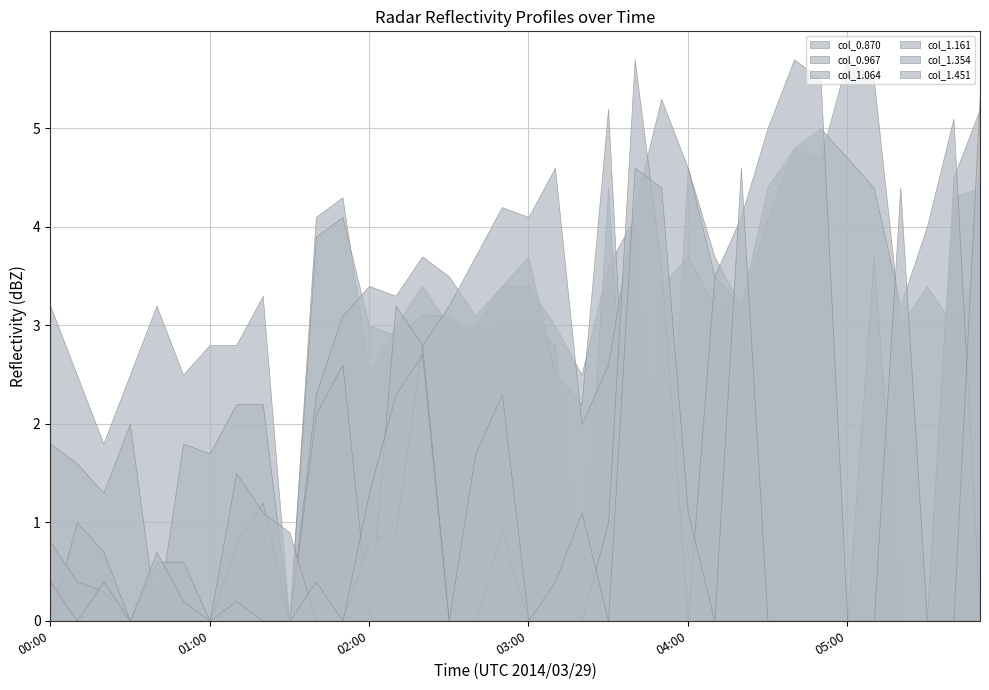

Reading right to left, what are all the values shown in this chart?

col_0.870: 05:50=3.6	05:40=3.0	05:30=3.4	05:20=3.0	05:10=5.5	05:00=5.7	04:50=4.7	04:40=4.8	04:30=4.1	04:20=3.2	04:10=3.7	04:00=4.6	03:50=0.0	03:40=4.1	03:30=3.6	03:20=2.5	03:10=3.0	03:00=3.4	02:50=3.4	02:40=3.0	02:30=3.0	02:20=3.4	02:10=3.0	02:00=2.5	01:50=4.3	01:40=4.1	01:30=0.0	01:20=3.3	01:10=2.8	01:00=2.8	00:50=2.5	00:40=3.2	00:30=2.5	00:20=1.8	00:10=2.5	00:00=3.2
col_0.967: 05:50=4.4	05:40=4.3	05:30=0.0	05:20=0.0	05:10=0.0	05:00=0.0	04:50=0.0	04:40=0.0	04:30=0.0	04:20=0.0	04:10=3.4	04:00=0.0	03:50=0.0	03:40=0.0	03:30=4.4	03:20=0.0	03:10=2.8	03:00=3.0	02:50=3.0	02:40=2.9	02:30=3.1	02:20=3.1	02:10=2.9	02:00=3.0	01:50=4.1	01:40=3.9	01:30=0.0	01:20=2.2	01:10=2.2	01:00=1.7	00:50=1.8	00:40=0.0	00:30=2.0	00:20=1.3	00:10=1.6	00:00=1.8
col_1.064: 05:50=5.2	05:40=4.5	05:30=0.0	05:20=0.0	05:10=3.7	05:00=0.0	04:50=0.0	04:40=0.0	04:30=0.0	04:20=3.2	04:10=3.2	04:00=3.7	03:50=3.4	03:40=0.0	03:30=5.2	03:20=2.2	03:10=2.5	03:00=3.7	02:50=3.4	02:40=3.1	02:30=3.5	02:20=3.7	02:10=3.3	02:00=3.4	01:50=3.1	01:40=2.3	01:30=0.0	01:20=0.9	01:10=0.7	01:00=0.0	00:50=0.6	00:40=0.6	00:30=0.0	00:20=0.7	00:10=1.0	00:00=0.0
col_1.161: 05:50=0.0	05:40=5.1	05:30=4.0	05:20=3.2	05:10=4.4	05:00=4.7	04:50=5.0	04:40=4.8	04:30=4.4	04:20=3.2	04:10=3.5	04:00=4.6	03:50=5.3	03:40=4.2	03:30=2.6	03:20=2.0	03:10=4.6	03:00=4.1	02:50=4.2	02:40=3.7	02:30=3.2	02:20=2.8	02:10=3.2	02:00=0.0	01:50=2.6	01:40=2.1	01:30=0.0	01:20=1.2	01:10=0.8	01:00=0.0	00:50=0.2	00:40=0.7	00:30=0.0	00:20=0.3	00:10=0.4	00:00=0.8
col_1.354: 05:50=5.4	05:40=0.0	05:30=0.0	05:20=4.4	05:10=0.0	05:00=0.0	04:50=5.5	04:40=5.7	04:30=5.0	04:20=4.1	04:10=3.5	04:00=0.0	03:50=3.6	03:40=5.7	03:30=1.0	03:20=0.0	03:10=0.0	03:00=0.0	02:50=0.9	02:40=0.0	02:30=0.0	02:20=2.8	02:10=0.9	02:00=0.8	01:50=0.0	01:40=0.0	01:30=0.9	01:20=1.1	01:10=1.5	01:00=0.0	00:50=0.0	00:40=0.0	00:30=0.0	00:20=0.0	00:10=0.0	00:00=0.0
col_1.451: 05:50=0.0	05:40=0.0	05:30=0.0	05:20=0.0	05:10=0.0	05:00=0.0	04:50=0.0	04:40=0.0	04:30=0.0	04:20=4.6	04:10=0.0	04:00=1.1	03:50=4.4	03:40=4.6	03:30=0.0	03:20=1.1	03:10=0.4	03:00=0.0	02:50=2.3	02:40=1.7	02:30=0.0	02:20=2.7	02:10=2.3	02:00=1.3	01:50=-0.1	01:40=0.4	01:30=0.0	01:20=-0.1	01:10=0.2	01:00=0.0	00:50=0.0	00:40=0.0	00:30=0.0	00:20=0.4	00:10=0.0	00:00=0.4